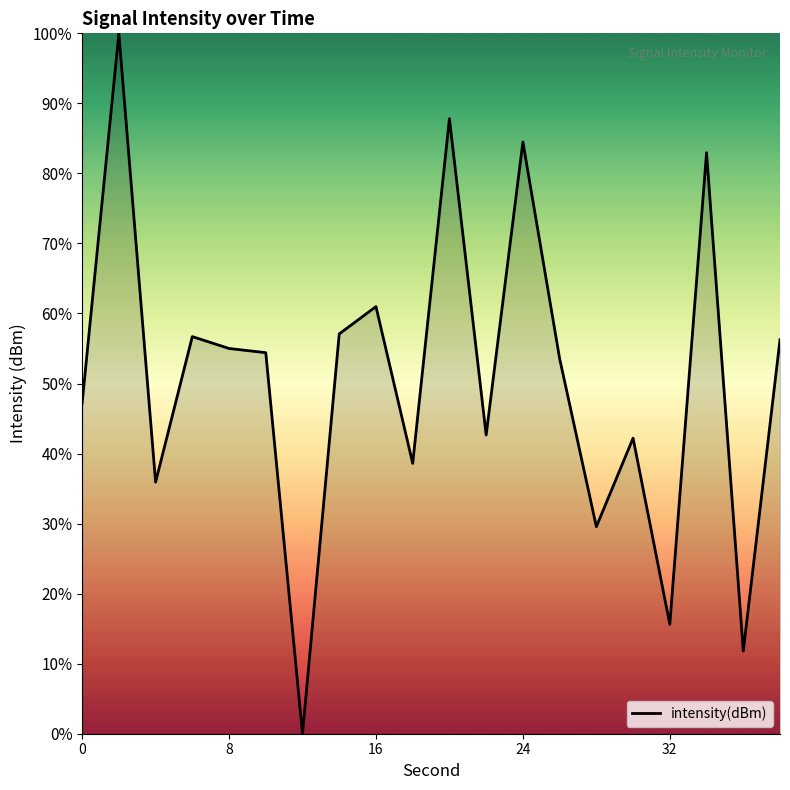

What is the sum of all values?

1012.8